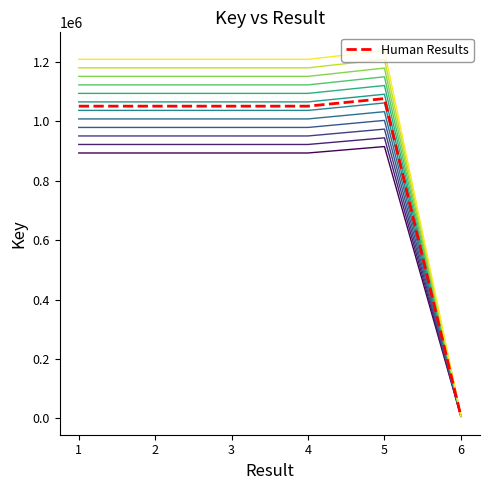

True or false: the data shows 1076306 at 5.

True